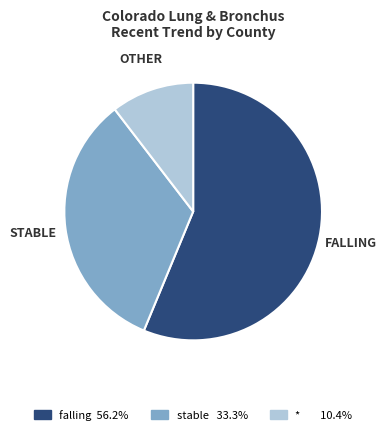

What is the ratio of the value at falling 56.2% to the value at * 10.4%?

5.4